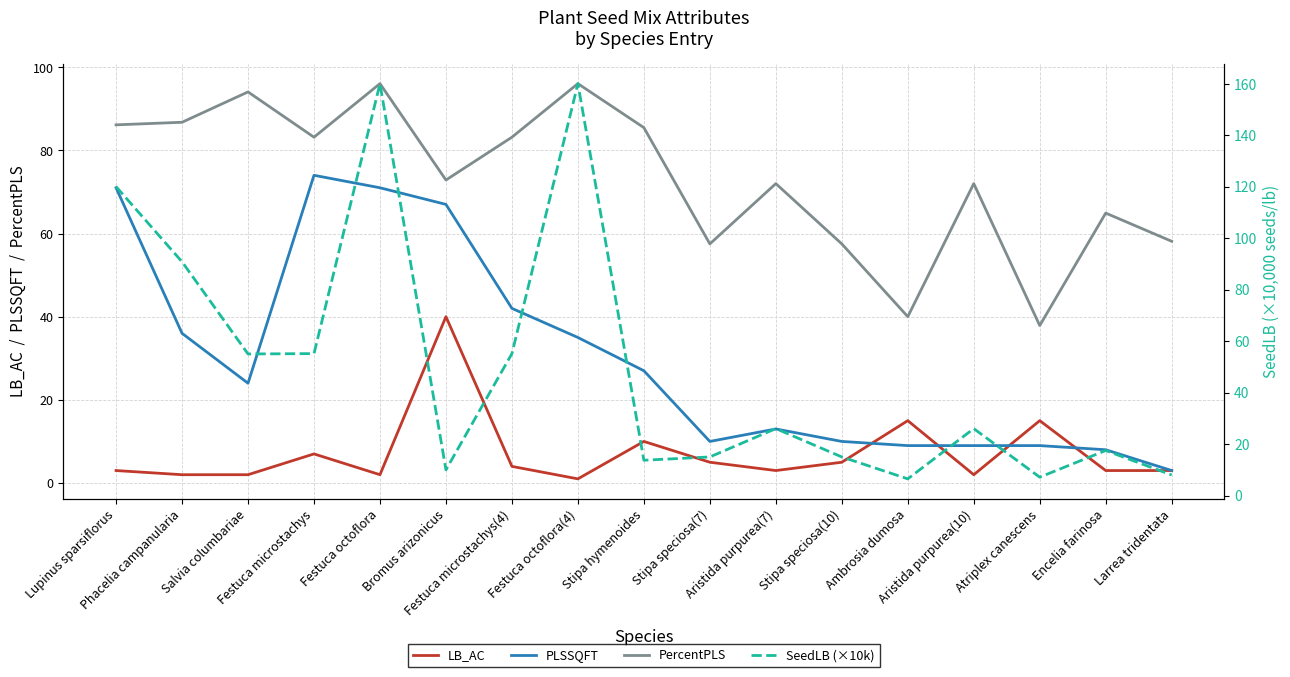

How many intersections are there between LB_AC and SeedLB (×10k)?

6